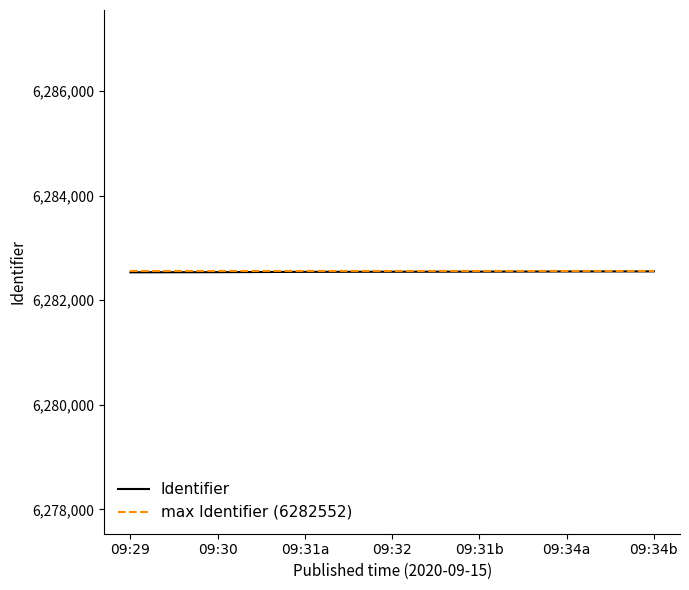

What is the spread (max minus min) of values at 09:30?

15